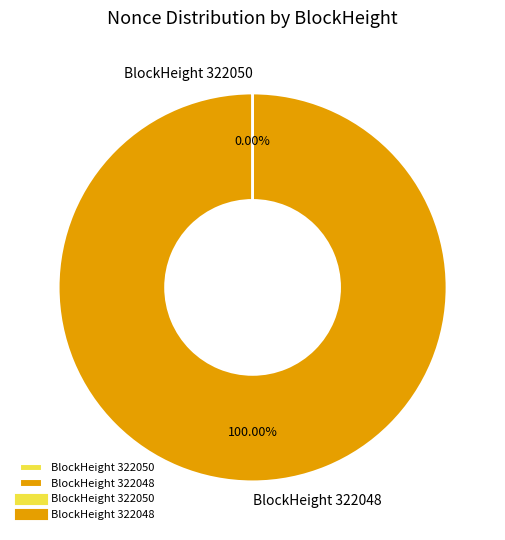

Does any single category account for the majority?

Yes